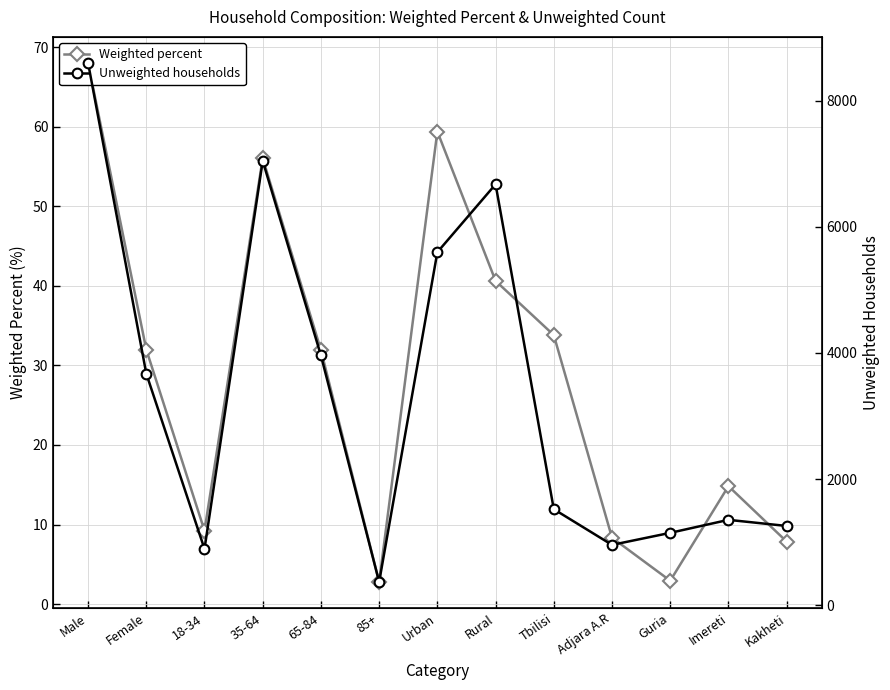

What value does the Unweighted households series have at 65-84?

3960.0